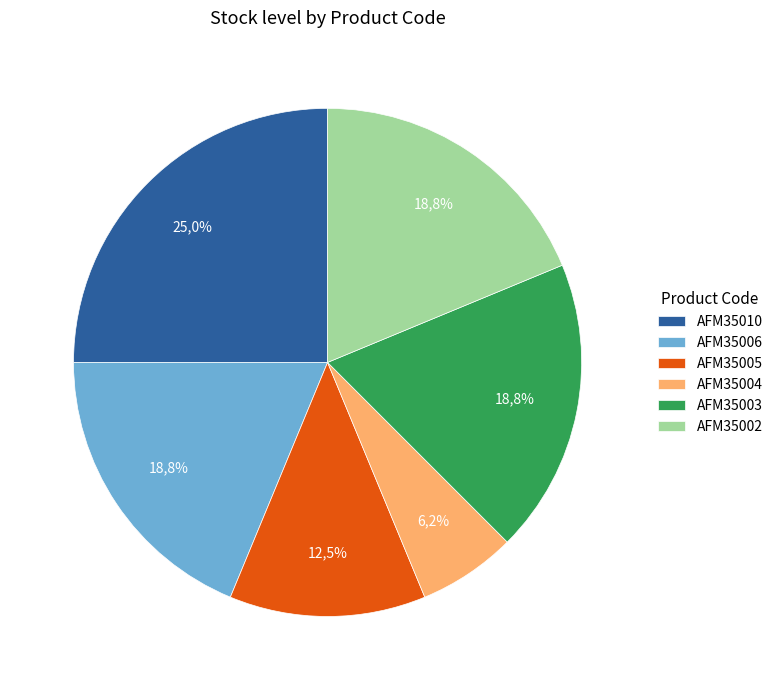

Is it true that AFM35003 is 19% of the pie?

True